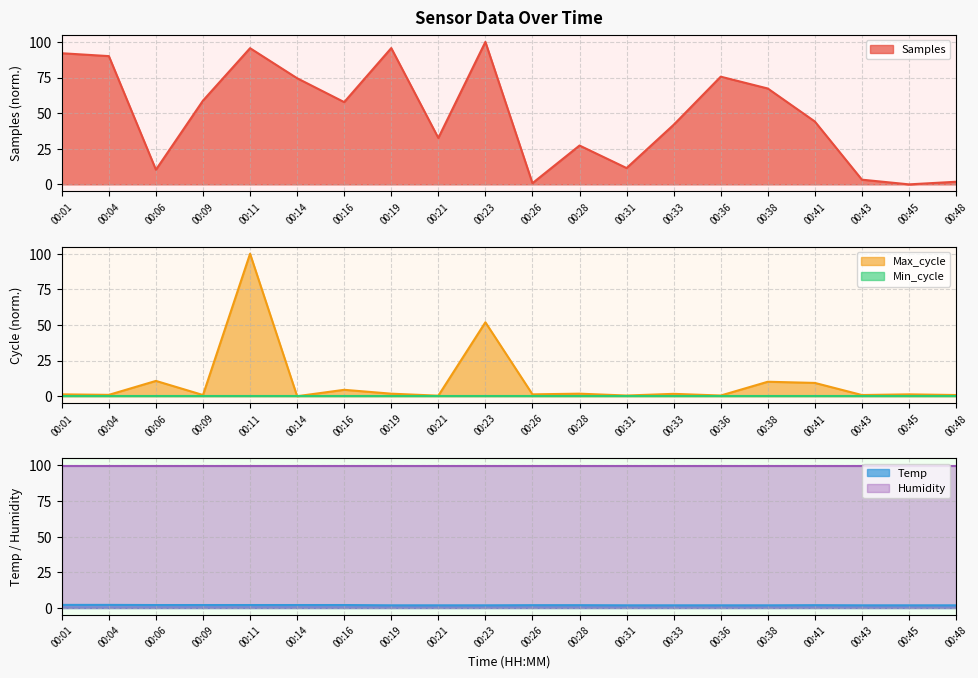

The value of Samples at 00:16 is 57.7. True or false?

True